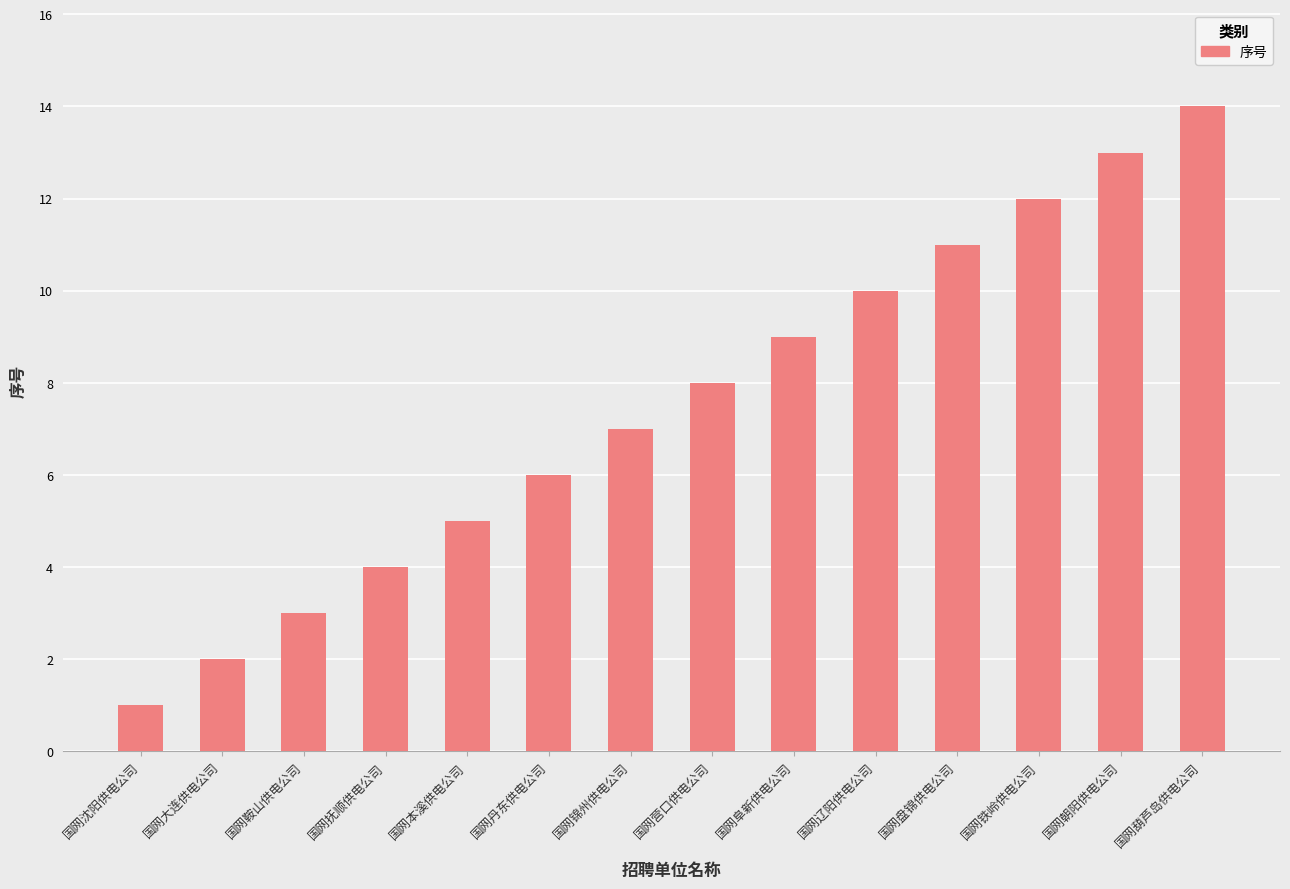

What is the change in value from 国网大连供电公司 to 国网本溪供电公司?

+3